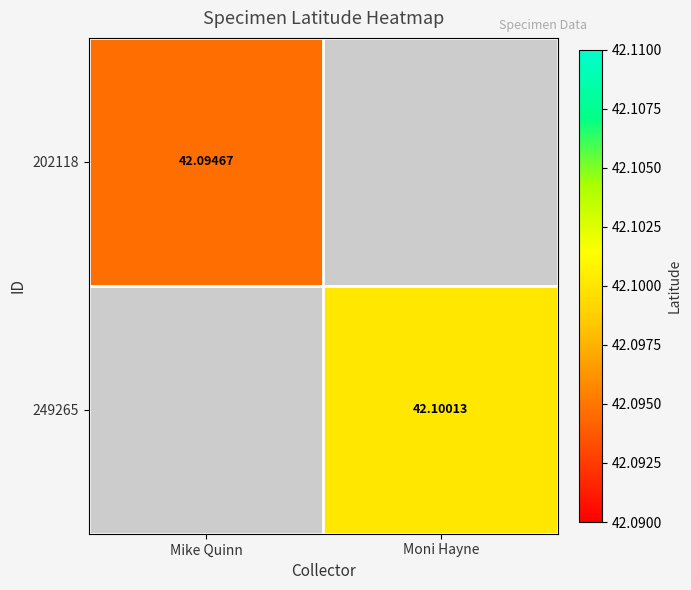

Is the value of 202118 at Mike Quinn greater than the value of 249265 at Moni Hayne?

No